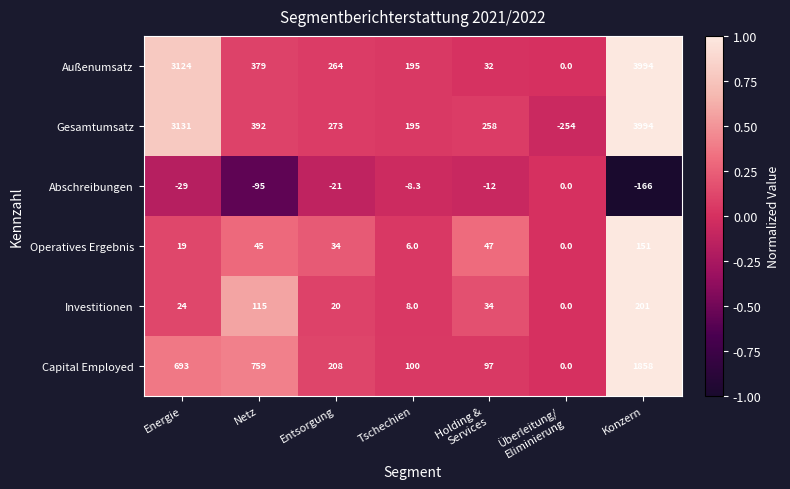

What is the sum of the Außenumsatz values at Netz and Konzern?

4373.0